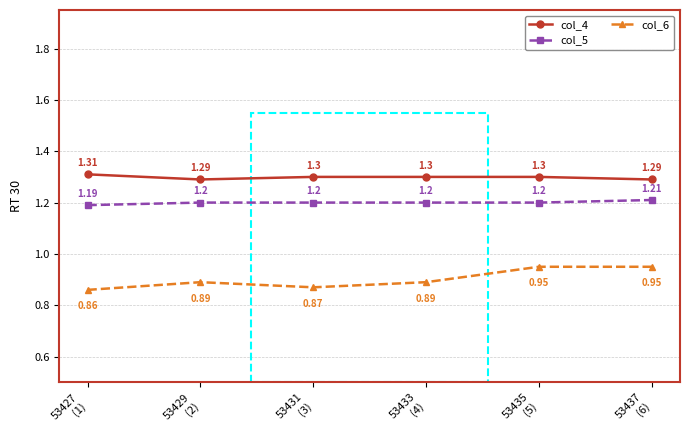

How many interior local valleys does the col_6 series have?

1